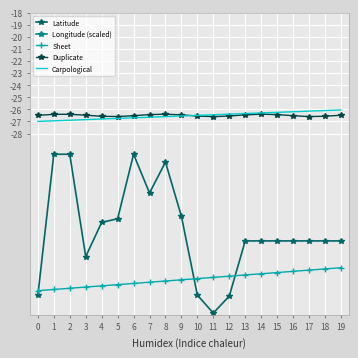

True or false: Sheet and Latitude intersect in this chart.

True